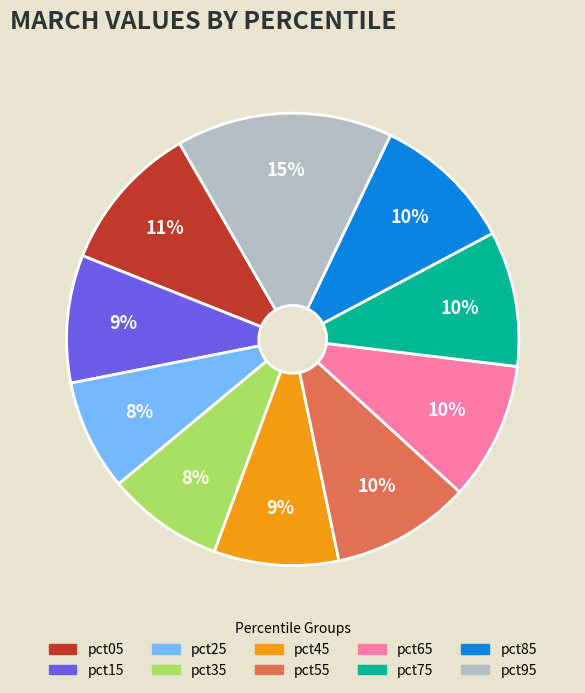

What percentage is the pct95 slice, to the nearest percent?

15%